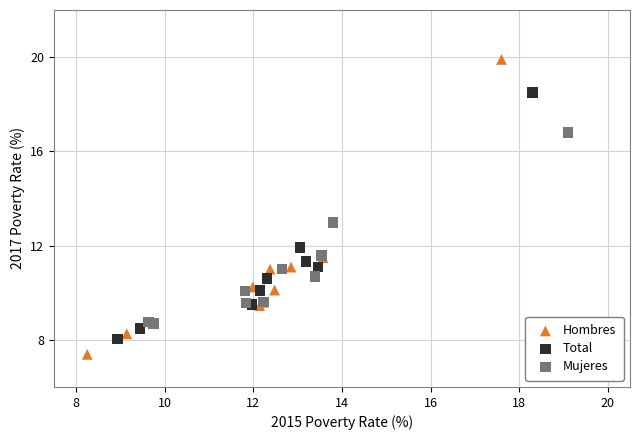

Which series has the largest Y range (max minus min)?

Hombres